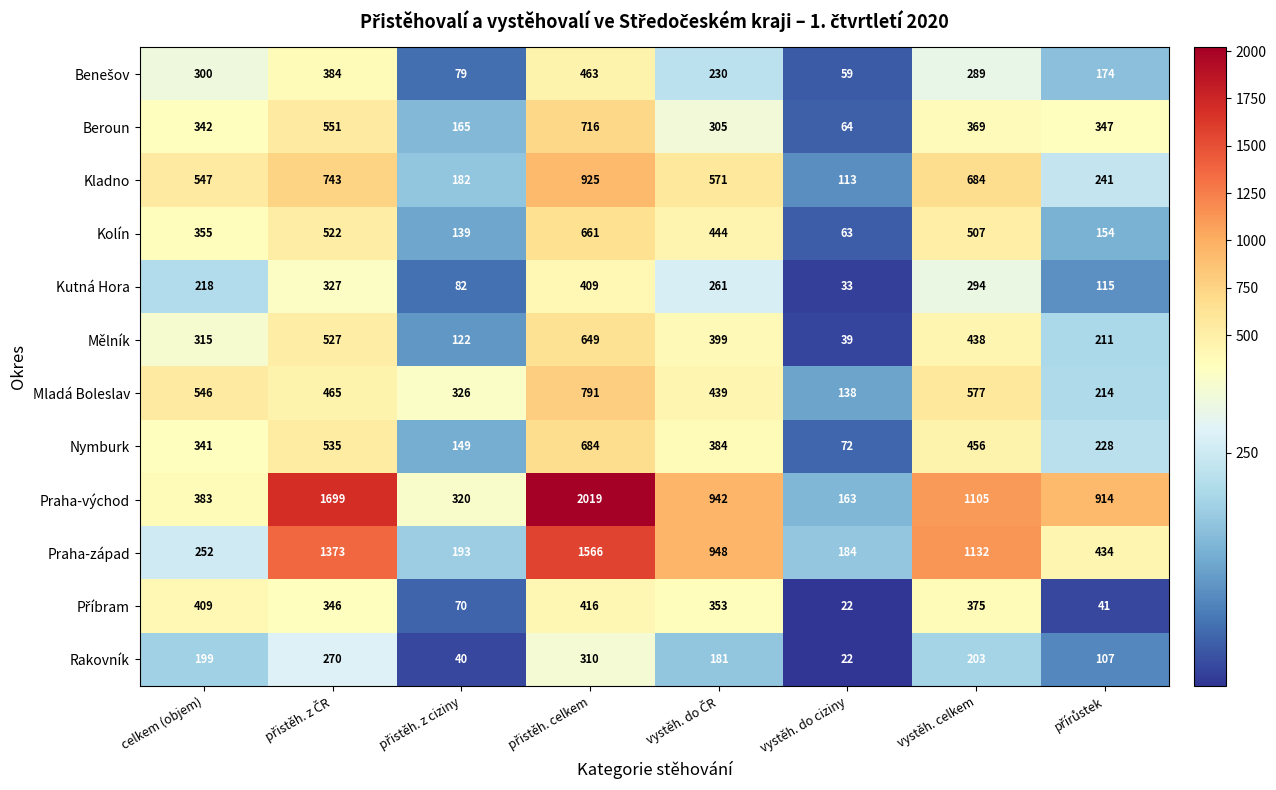

Which series has the widest spread of values?

Praha-východ